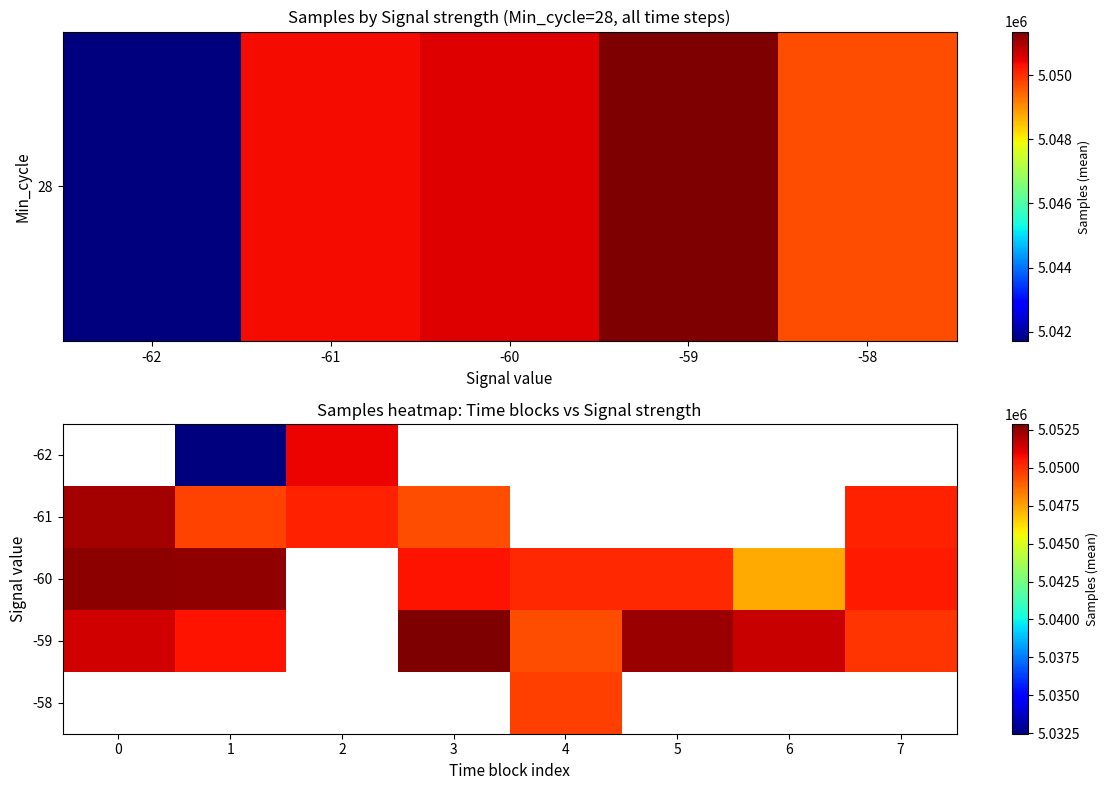

Is the value of -61 at 1 greater than the value of -58 at 0?

No